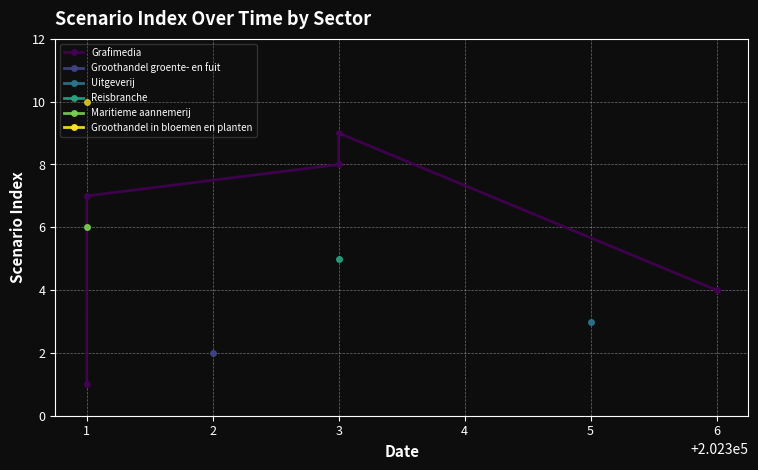

List the labels in order of value, smallest first.

1, 6, 1, 3, 3